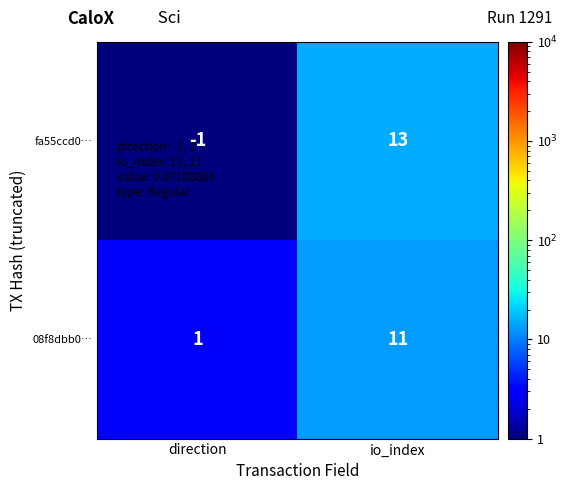

Rank the series by their maximum value, from highest to lowest.

fa55ccd0…, 08f8dbb0…